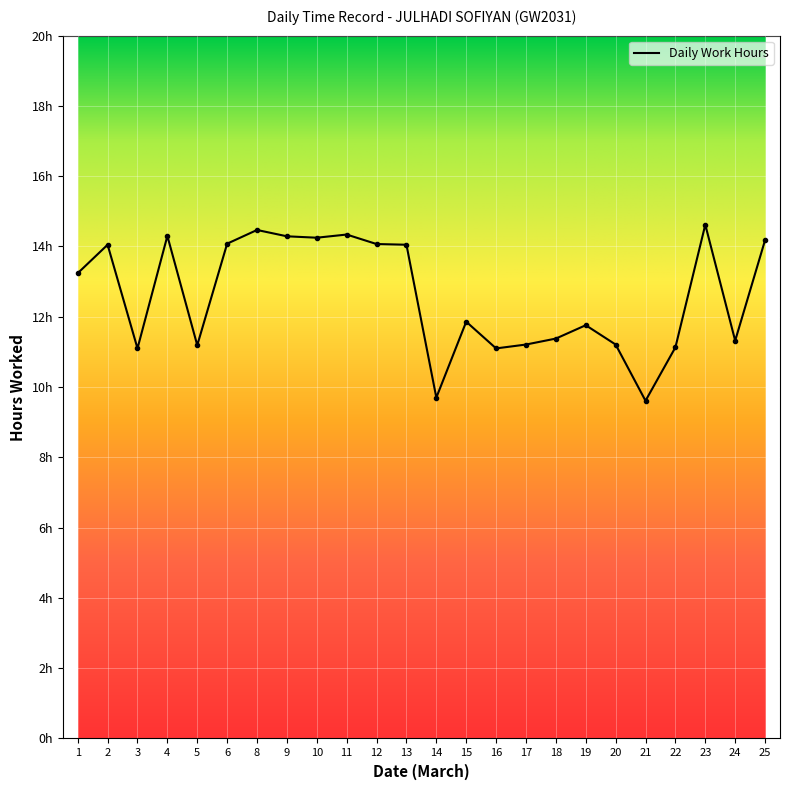

Rank the categories by value from lowest to highest.

21, 14, 3, 16, 22, 5, 17, 20, 24, 18, 19, 15, 1, 2, 13, 12, 6, 25, 10, 9, 4, 11, 8, 23